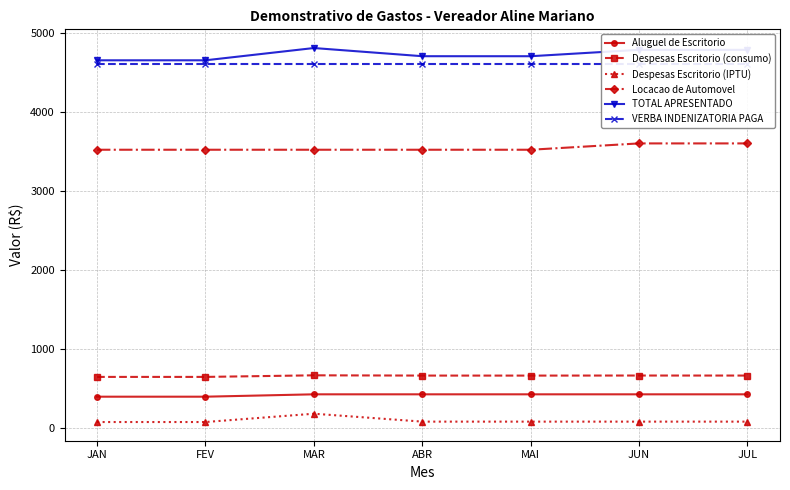

Does the chart have visible grid lines?

Yes